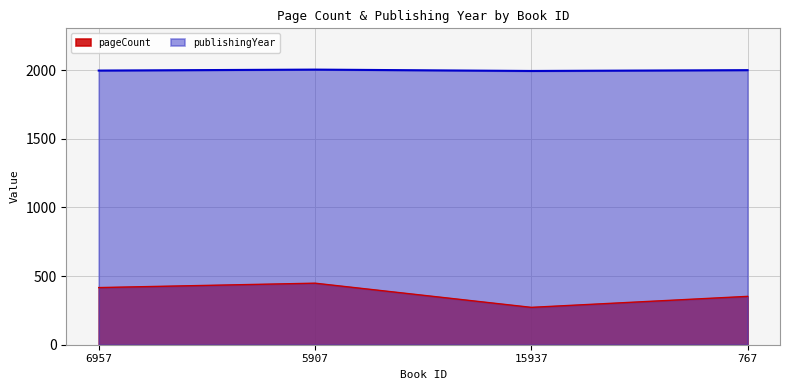

How many values in the publishingYear series exceed 1999?

1